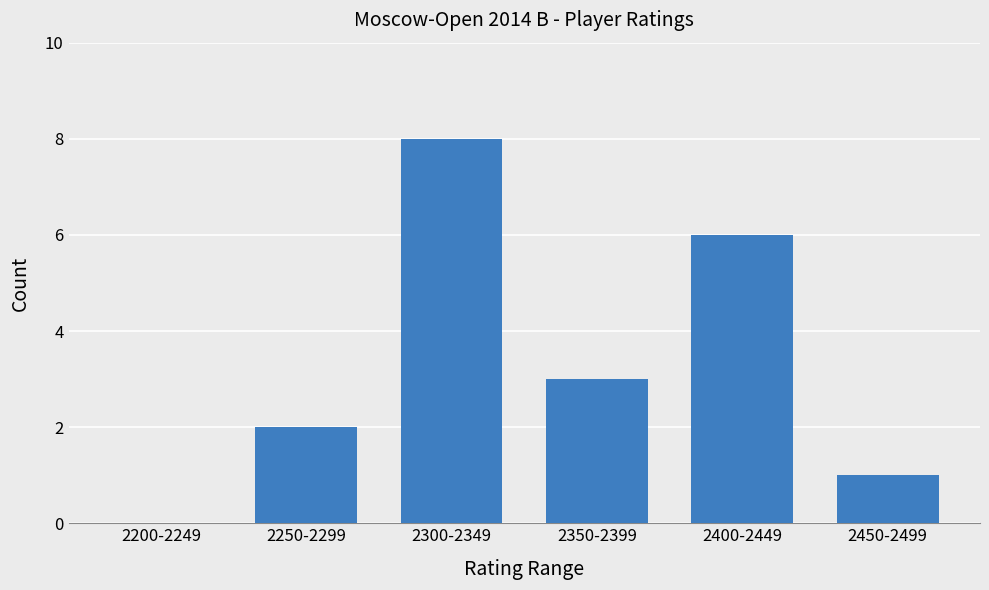

Count the values in the range 1 to 6.

4